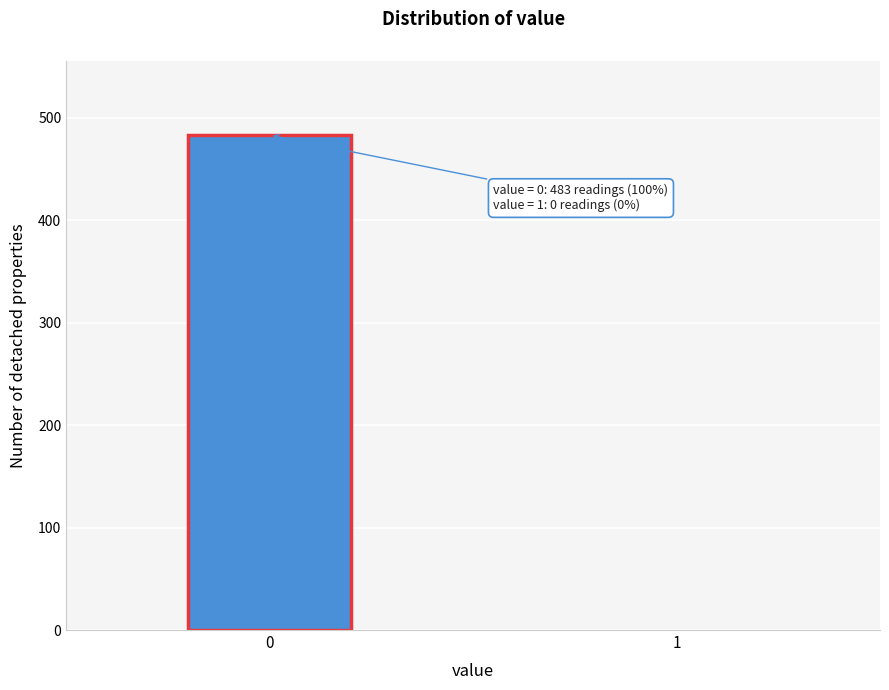

Reading right to left, extract all data points from this chart.

1=0	0=483